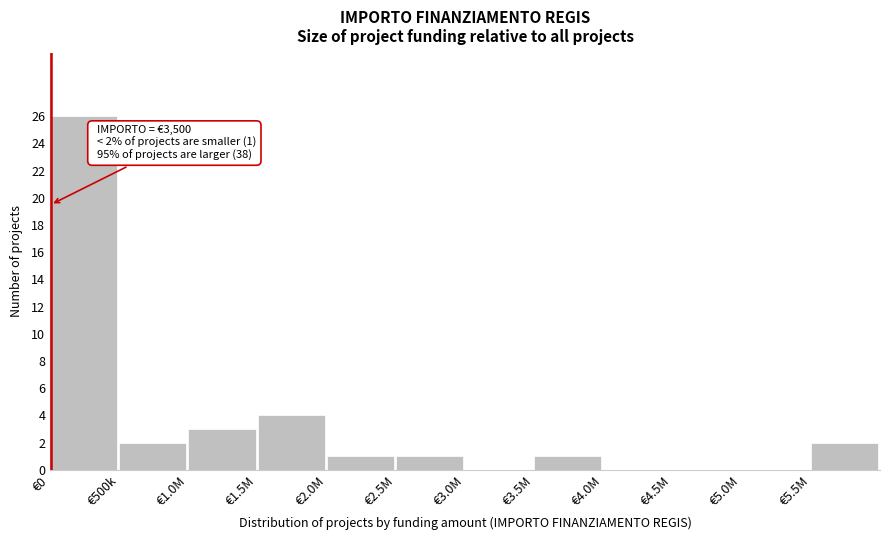

Reading left to right, what are all the values shown in this chart?

€0=26	€500k=2	€1.0M=3	€1.5M=4	€2.0M=1	€2.5M=1	€3.0M=0	€3.5M=1	€4.0M=0	€4.5M=0	€5.0M=0	€5.5M=2